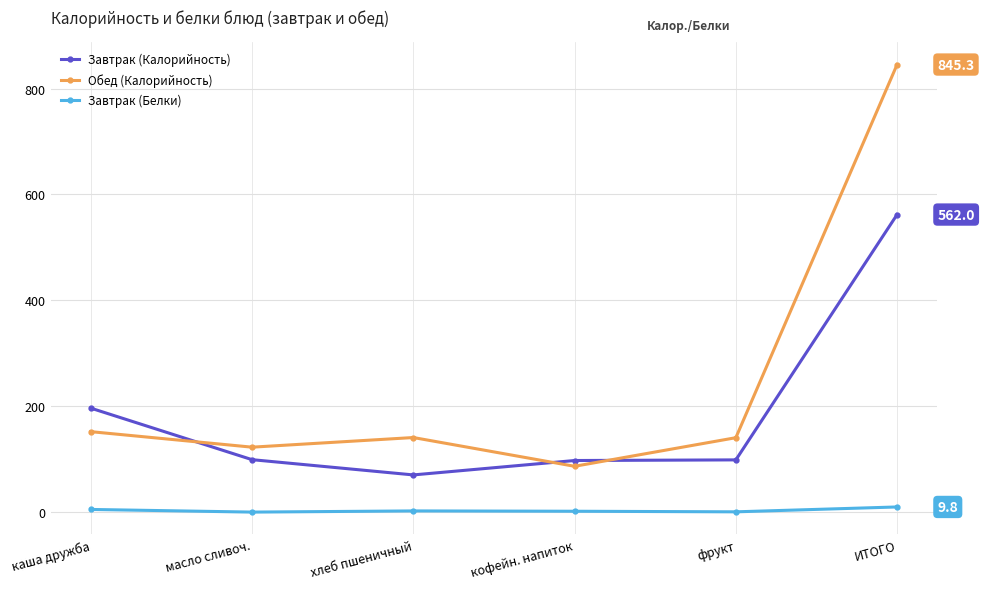

Does the chart display data point markers on the line(s)?

Yes